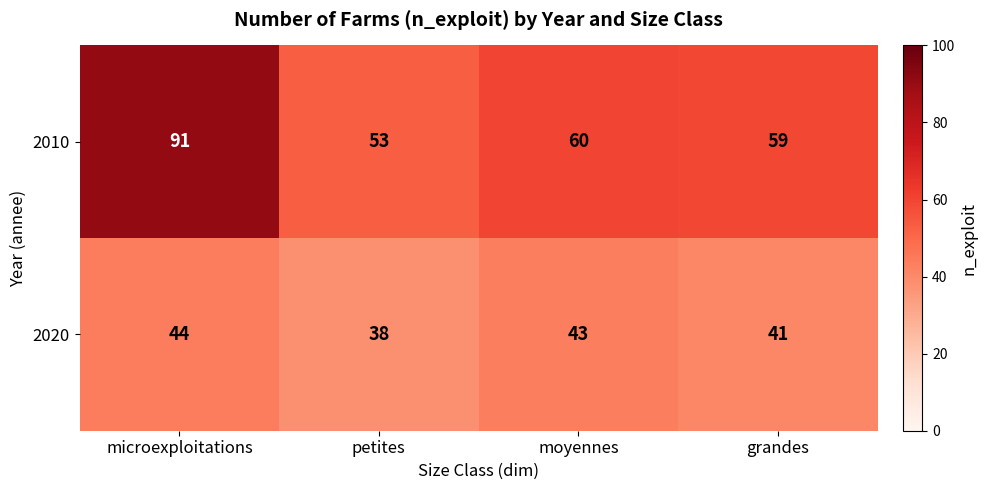

List the series in order of their overall mean, lowest first.

2020, 2010